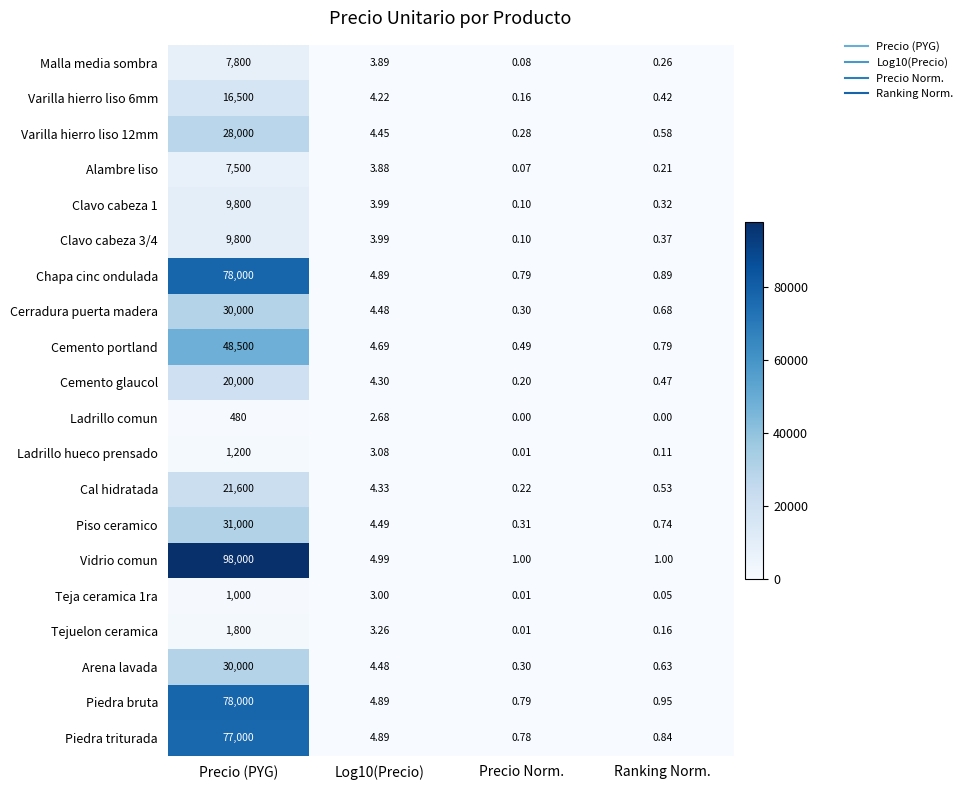

At which label does Varilla hierro liso 12mm reach its minimum?

Precio Norm.